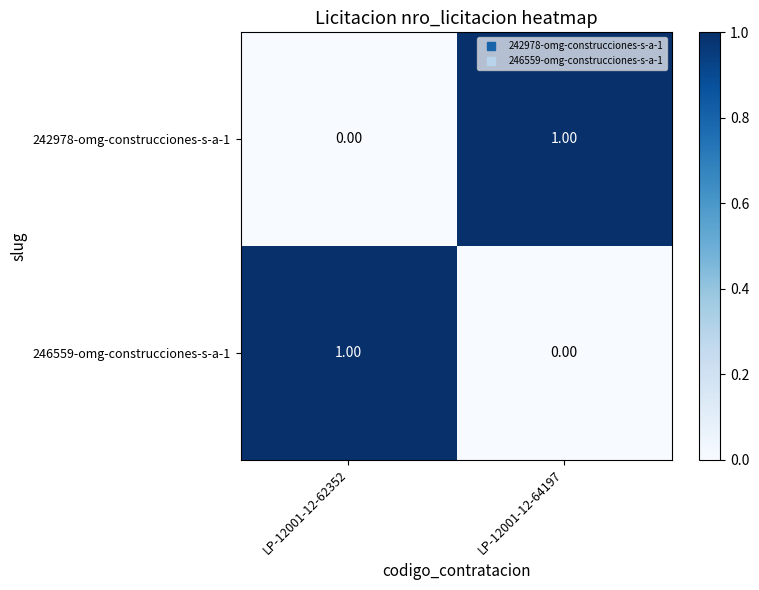

What is the difference between the highest and lowest values at LP-12001-12-62352?

1